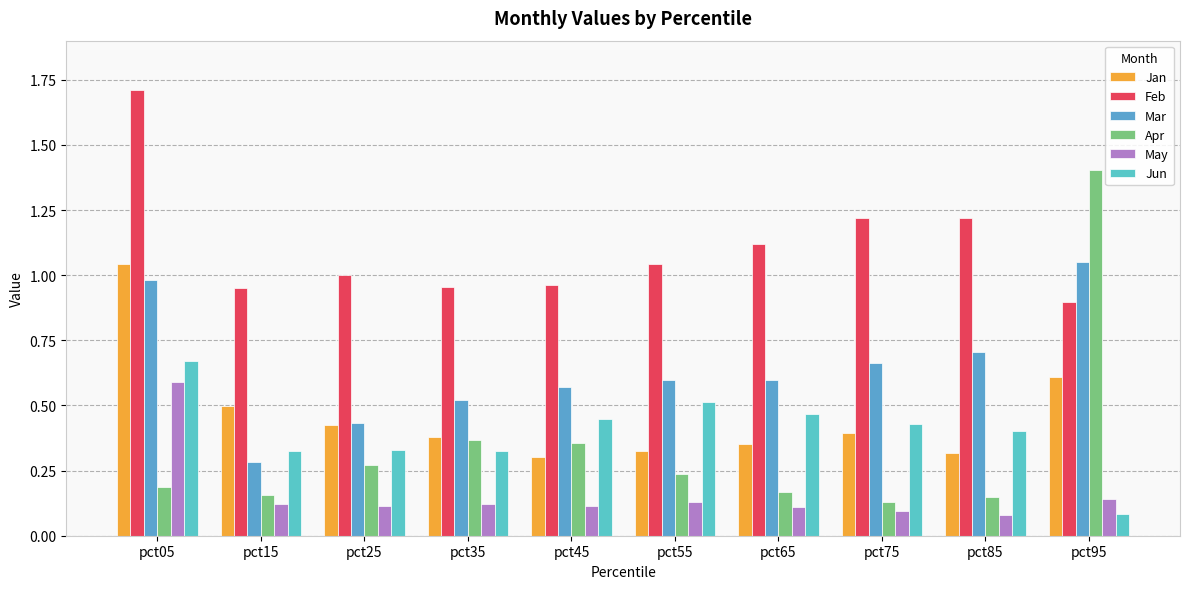

At how many categories does at least one series exceed 1?

6